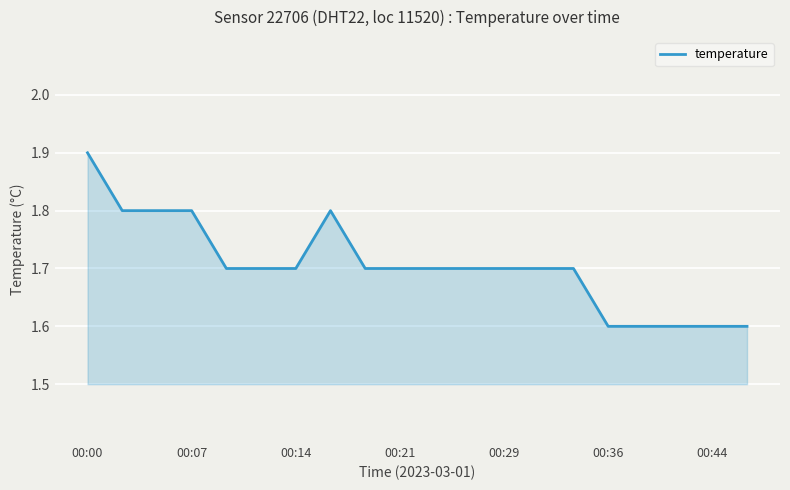

What is the minimum value shown in the chart?

1.6